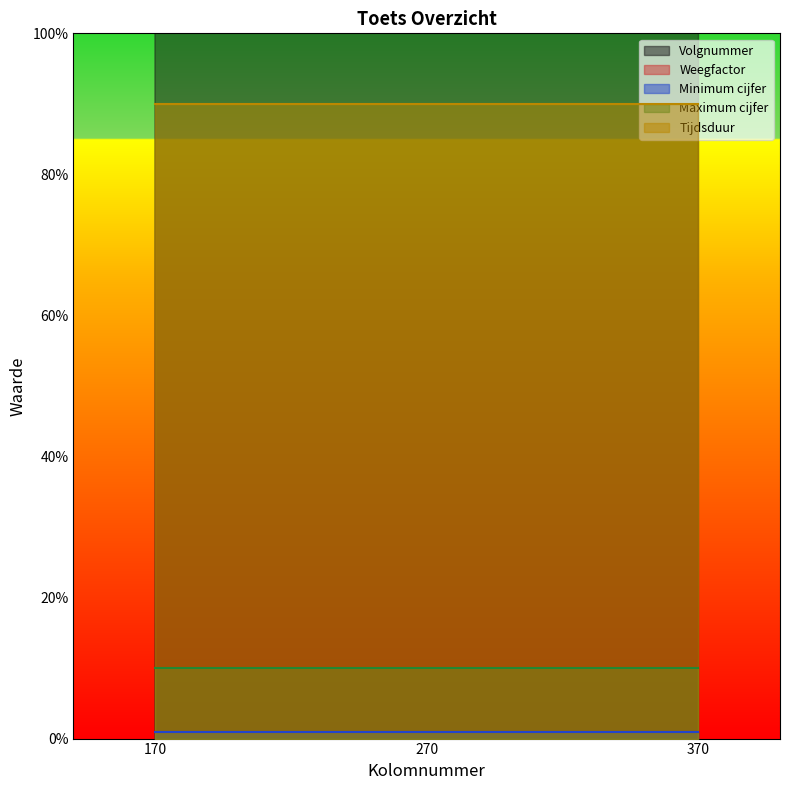

Where is Maximum cijfer nearest to the value 10?

170